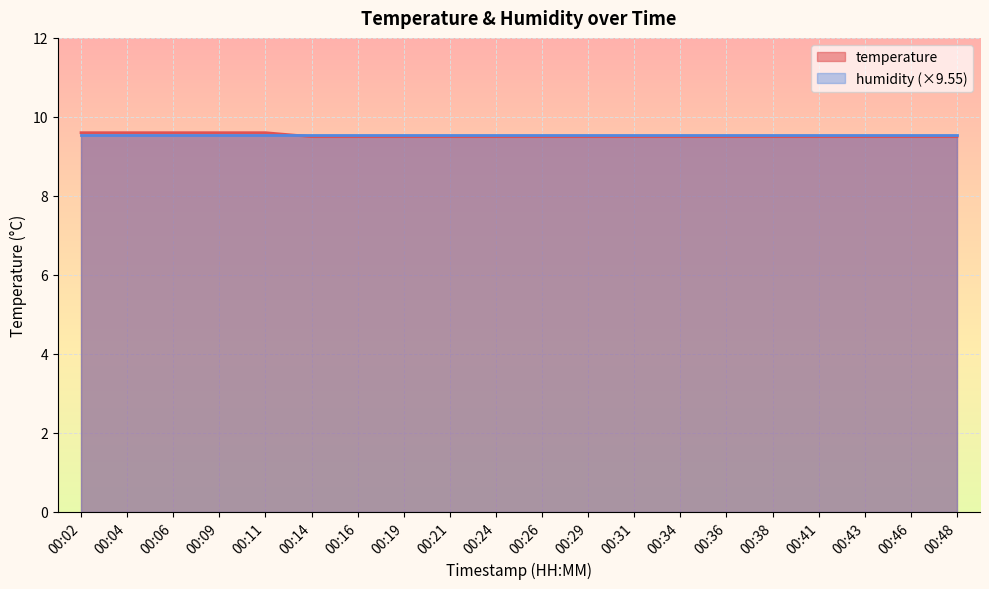

Where is the data nearest to the value 9?

00:14